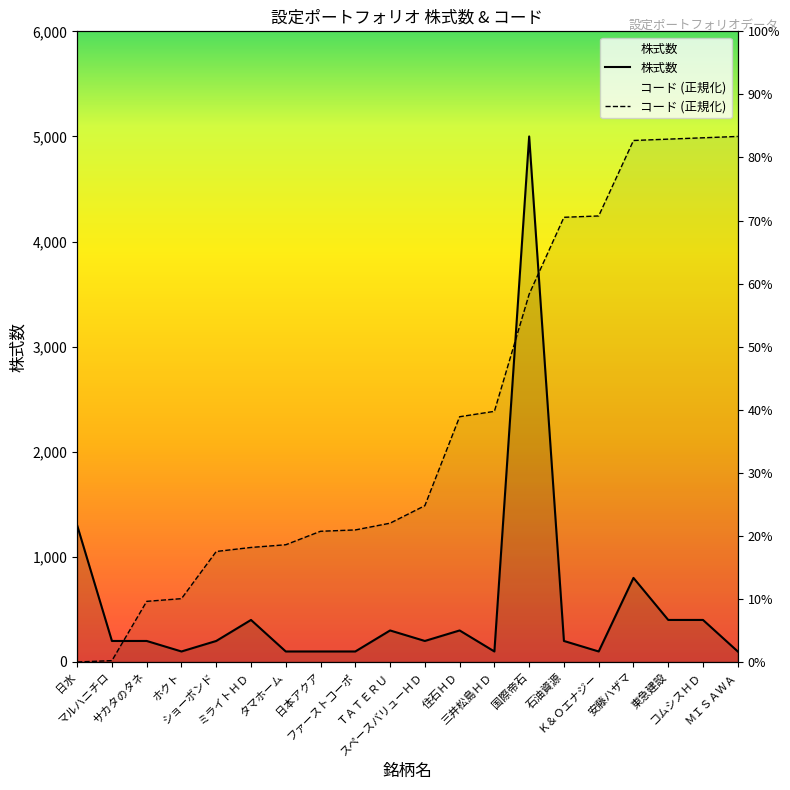

Rank the series at ファーストコーポ from lowest to highest value.

株式数, コード (正規化)